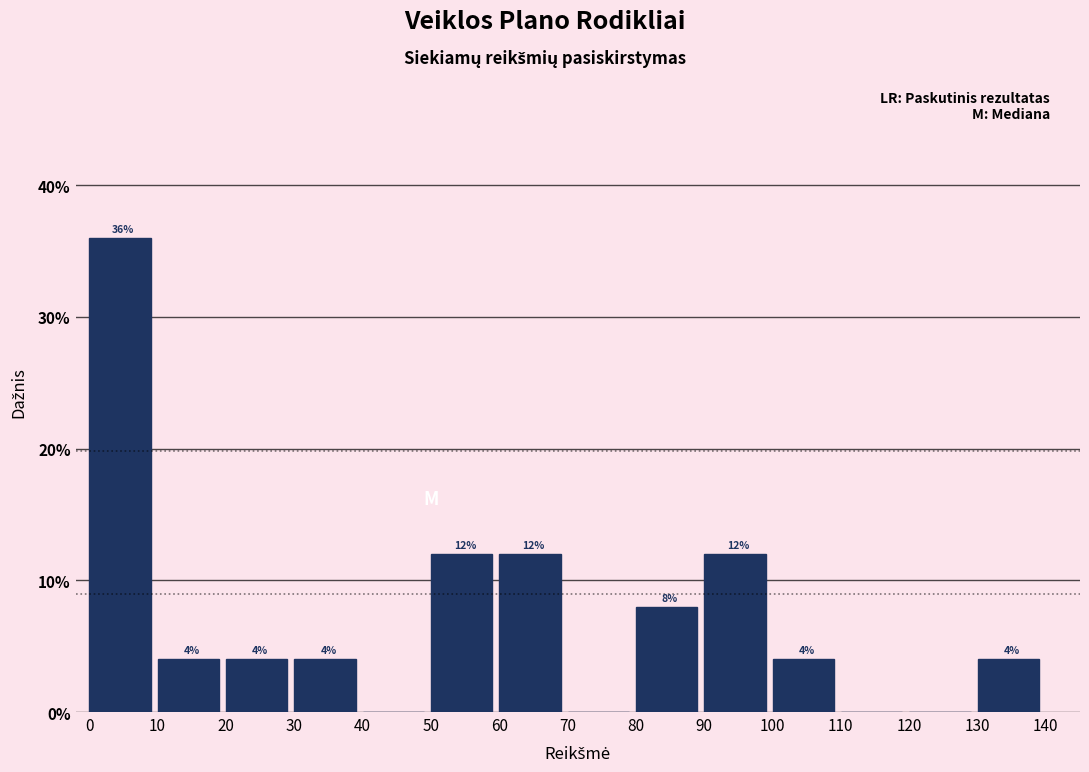

Which range on the x-axis has the tallest bar?

0 to 10